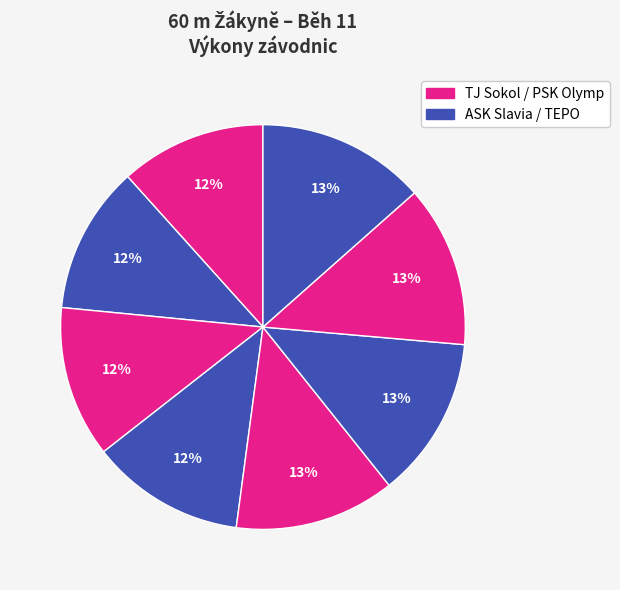

Does any single category account for the majority?

No